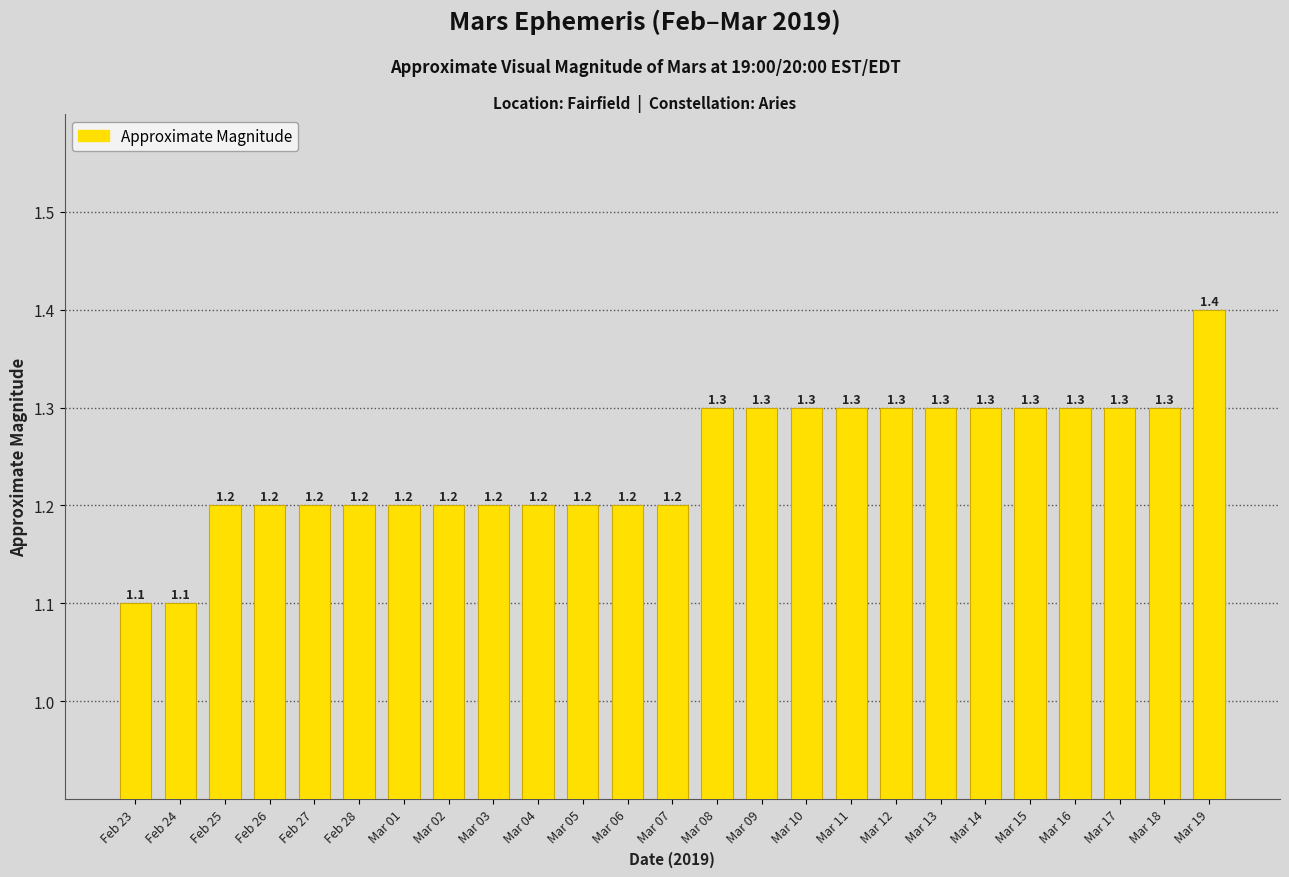

Reading left to right, list all the values displayed in this chart.

Feb 23=1.1	Feb 24=1.1	Feb 25=1.2	Feb 26=1.2	Feb 27=1.2	Feb 28=1.2	Mar 01=1.2	Mar 02=1.2	Mar 03=1.2	Mar 04=1.2	Mar 05=1.2	Mar 06=1.2	Mar 07=1.2	Mar 08=1.3	Mar 09=1.3	Mar 10=1.3	Mar 11=1.3	Mar 12=1.3	Mar 13=1.3	Mar 14=1.3	Mar 15=1.3	Mar 16=1.3	Mar 17=1.3	Mar 18=1.3	Mar 19=1.4